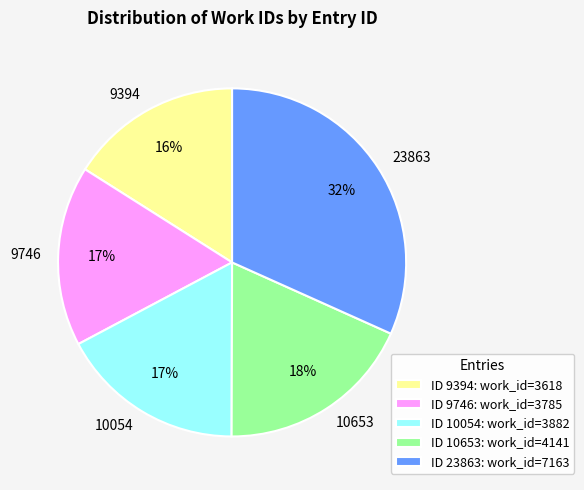

Does any single category account for the majority?

No